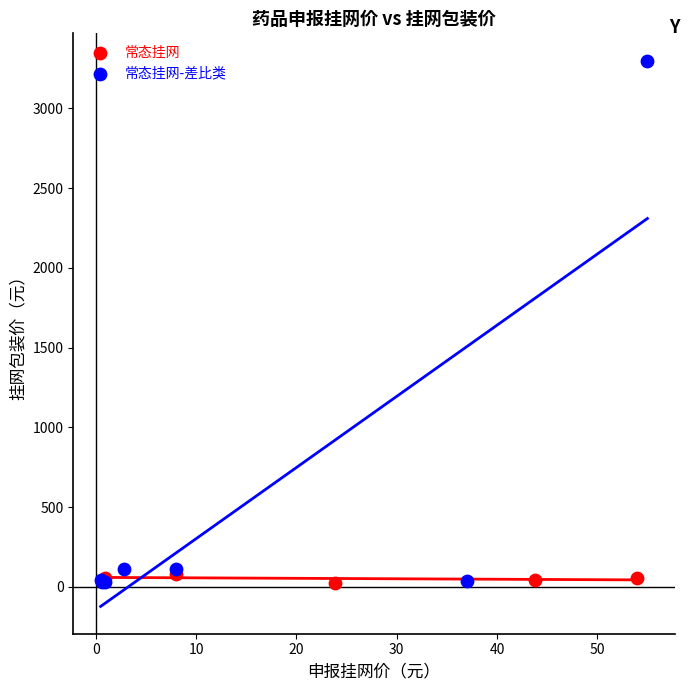

Which series reaches the maximum Y coordinate?

常态挂网-差比类